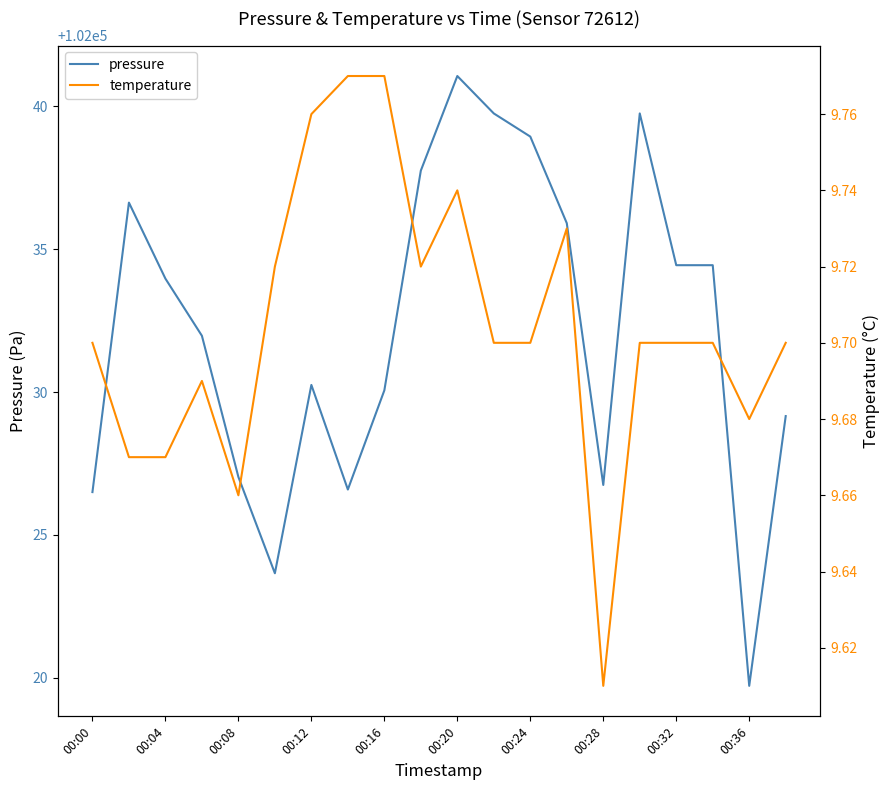

What are all the series names shown in the legend?

pressure, temperature